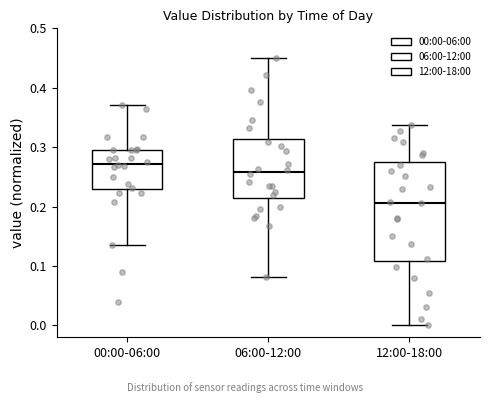

Reading left to right, transcribe this box plot: for each box, give where its median line is, the range the box spans, and where its two whiskers end, as read against the y-axis. The values are not printed on the chart, so give them approximately, as read against the axis.

00:00-06:00: median 0.27, box 0.23 to 0.30, whiskers 0.14 to 0.37
06:00-12:00: median 0.26, box 0.21 to 0.31, whiskers 0.08 to 0.45
12:00-18:00: median 0.21, box 0.11 to 0.28, whiskers 0.00 to 0.34